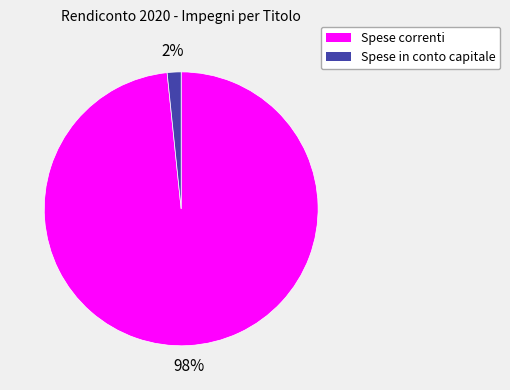

Is it true that Spese correnti is 98% of the pie?

True